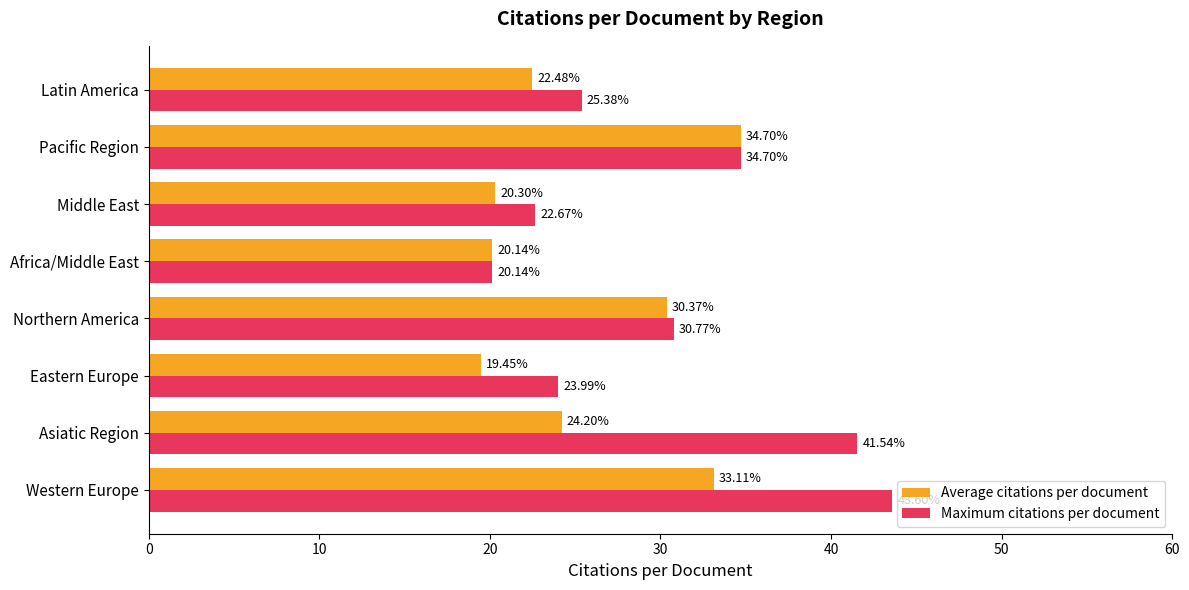

What is the lowest value of the Maximum citations per document series?

20.1